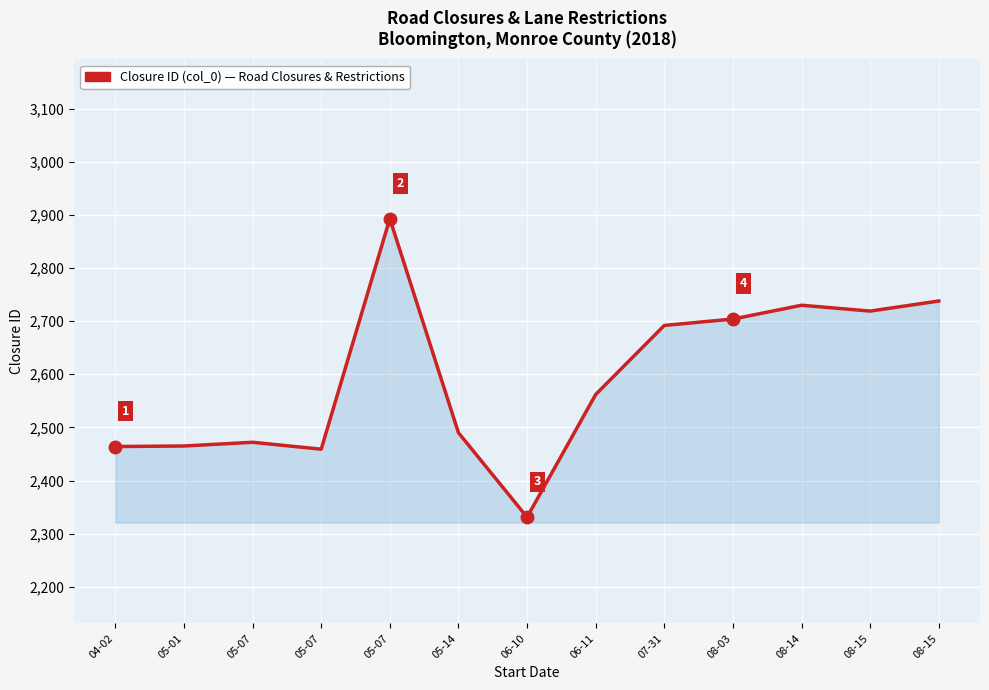

Is this an area chart (filled region under the line)?

Yes